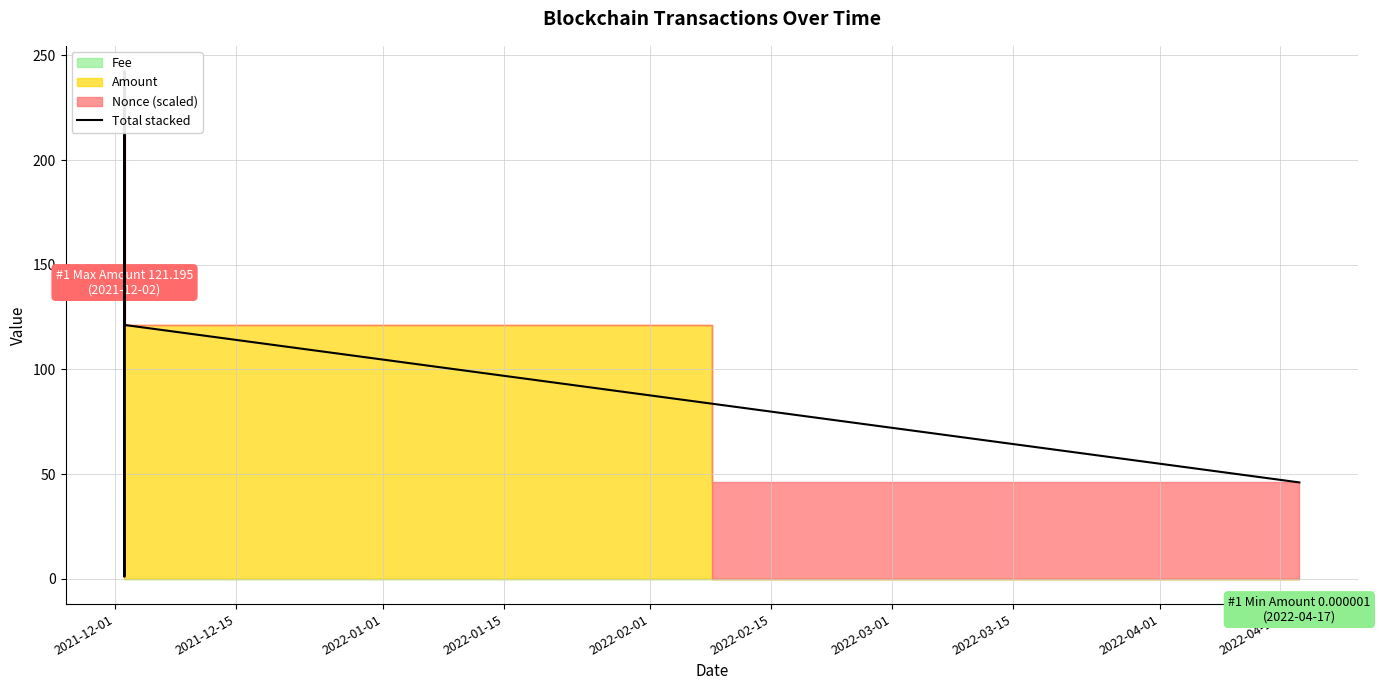

What is the smallest value displayed?

1.0